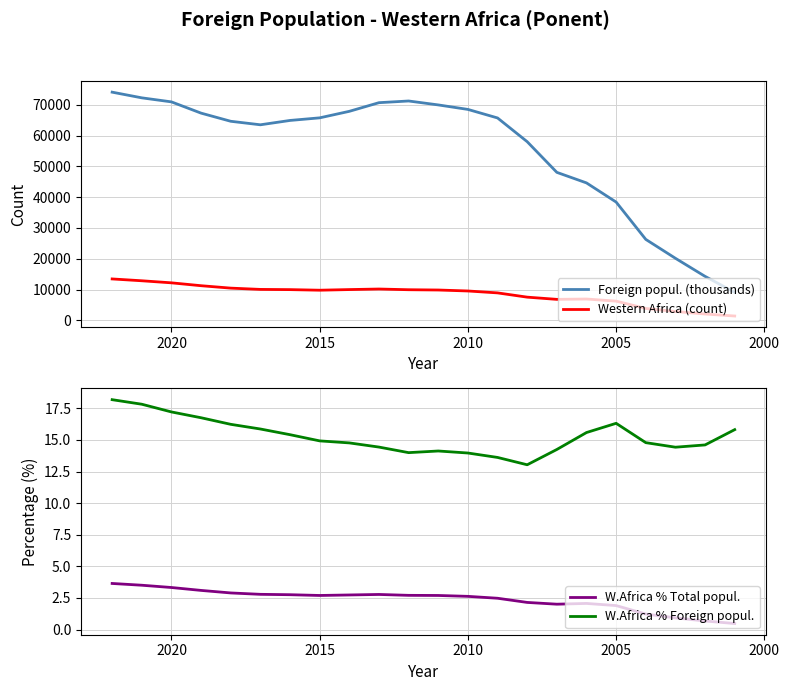

Is this an area chart (filled region under the line)?

No